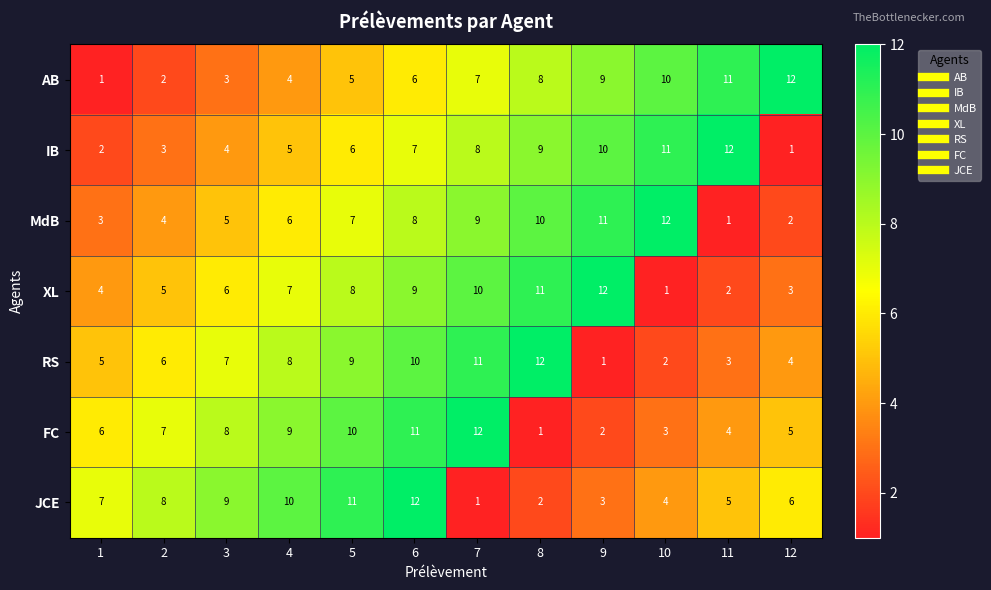

What is the difference between the highest and lowest values at 8?

11